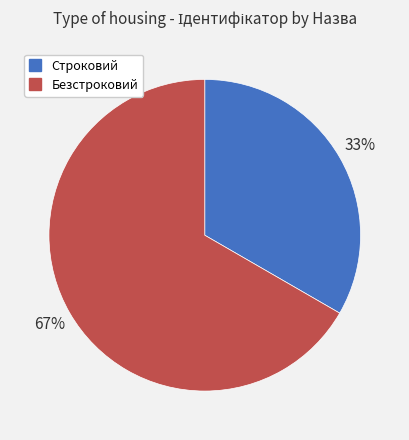

Which slice is the largest?

Безстроковий